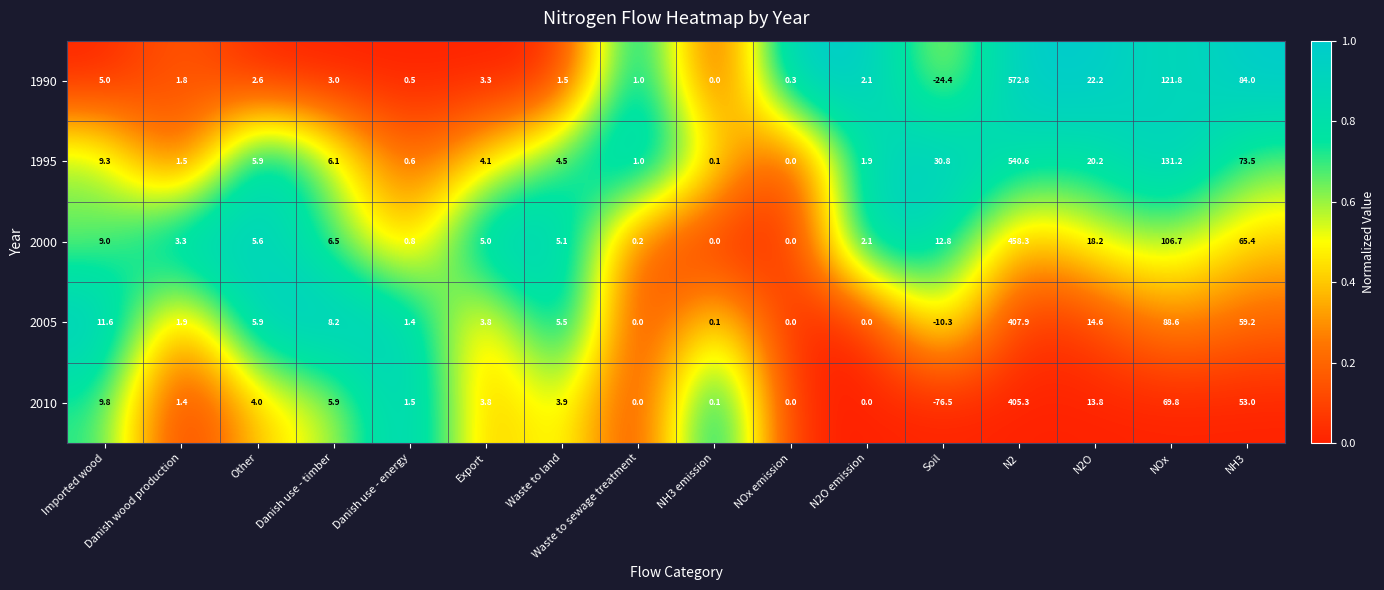

Rank the series by their maximum value, from highest to lowest.

1990, 1995, 2000, 2005, 2010